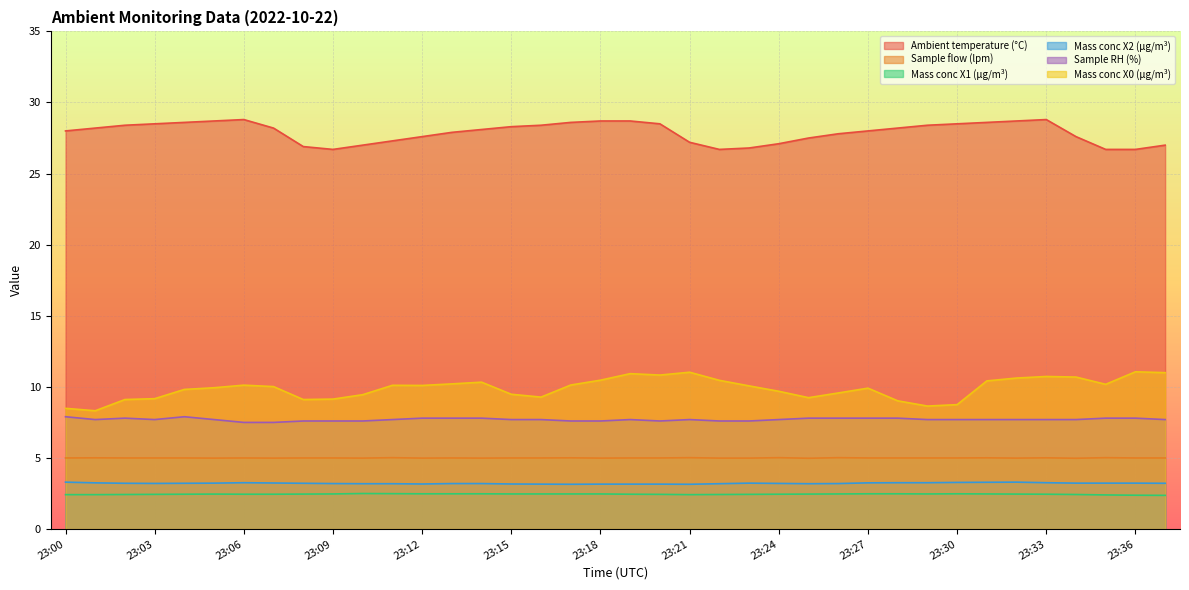

True or false: Mass conc X2 (μg/m³) and Mass conc X0 (μg/m³) intersect in this chart.

False